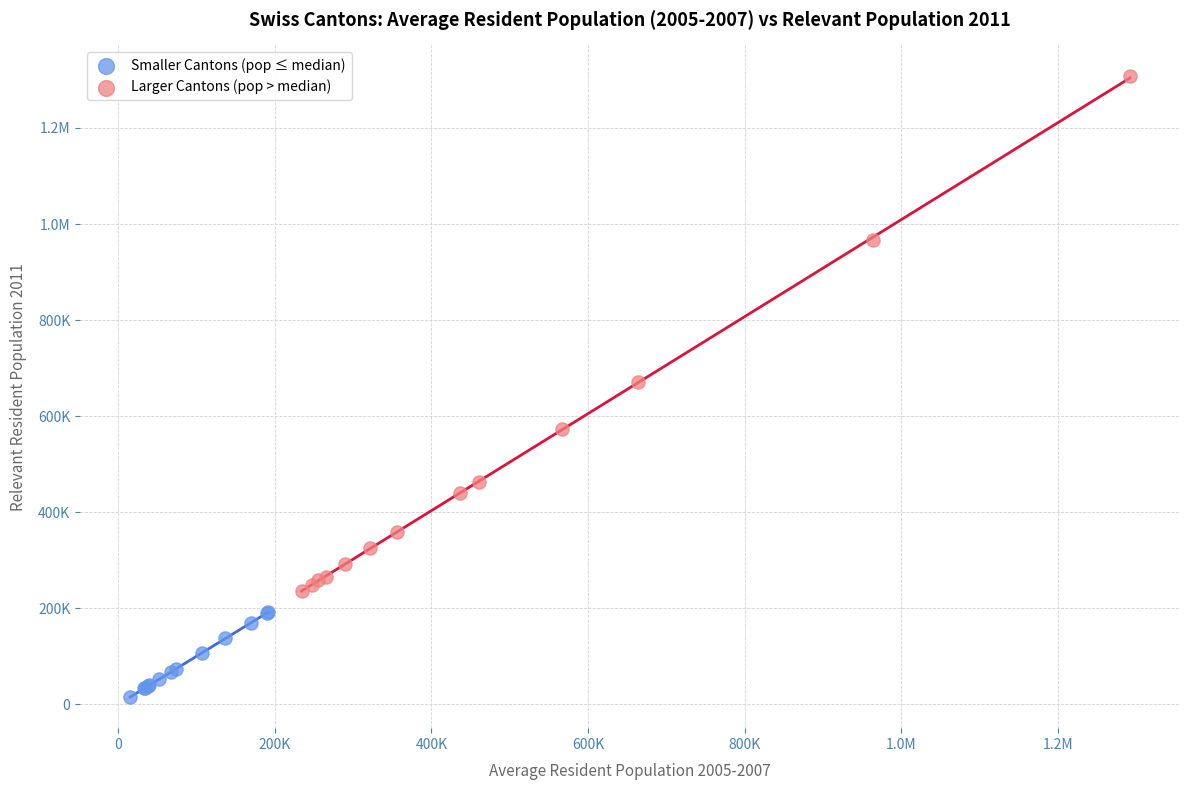

What are all the series names shown in the legend?

Smaller Cantons (pop ≤ median), Larger Cantons (pop > median)